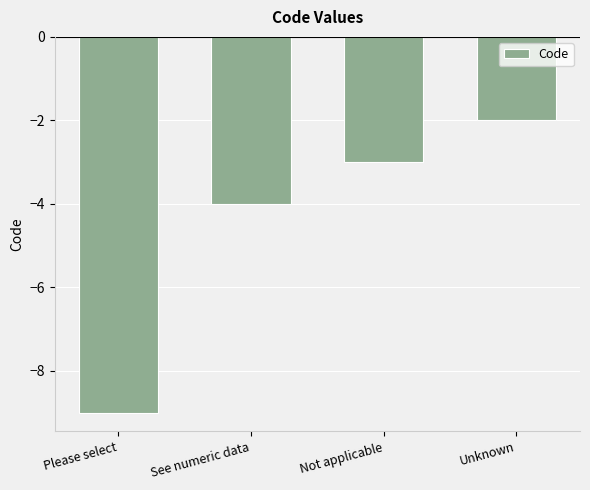

What is the sum of all values?

-18